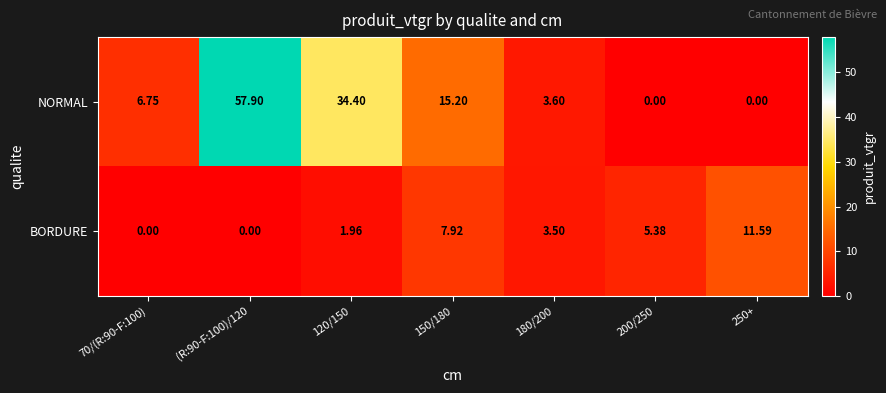

List the series in order of their peak value, highest first.

NORMAL, BORDURE